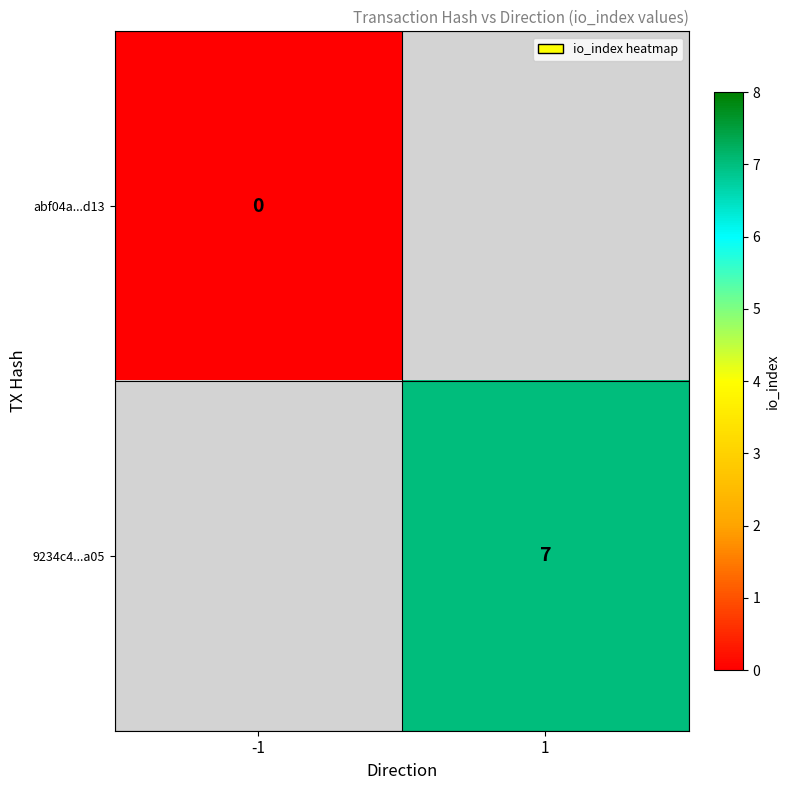

Which category has the lowest value across all series?

-1